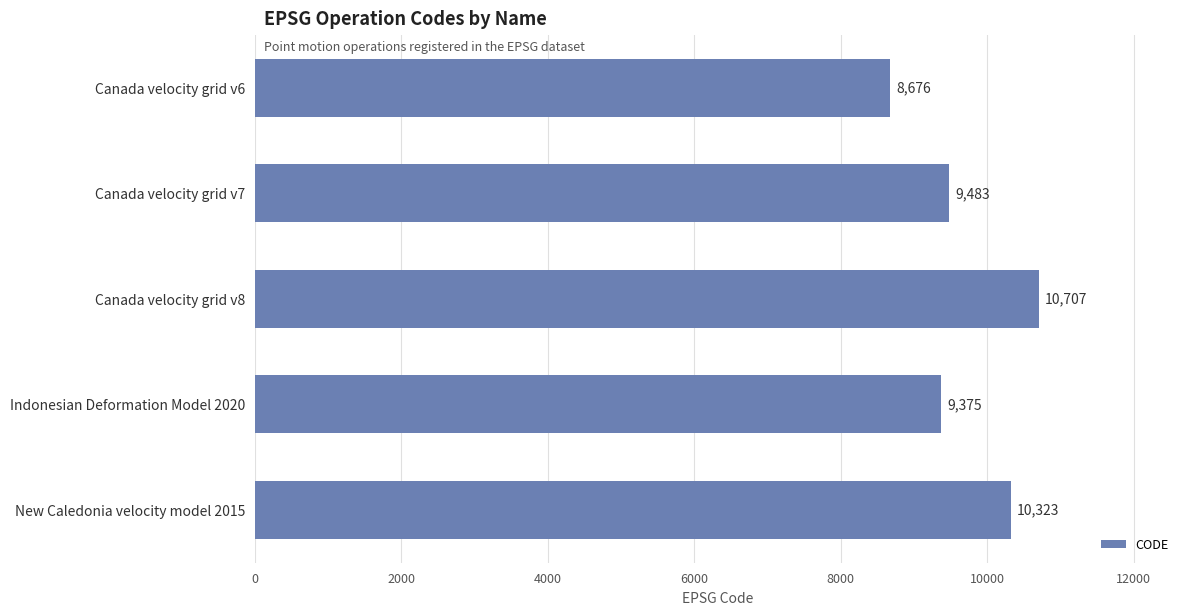

Reading top to bottom, transcribe all the data shown in this chart.

8676	9483	10707	9375	10323